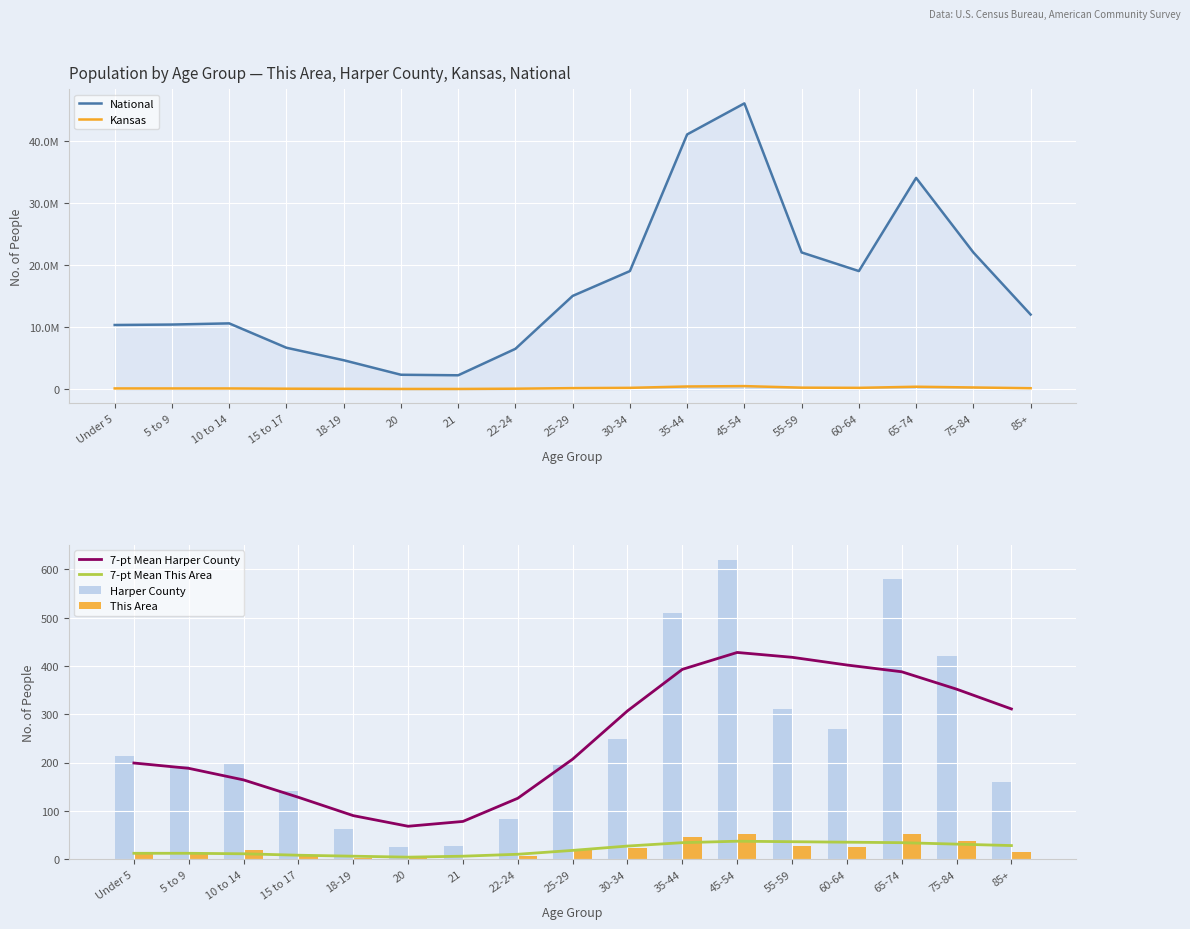

Are the bars grouped side by side (vs. stacked)?

Yes